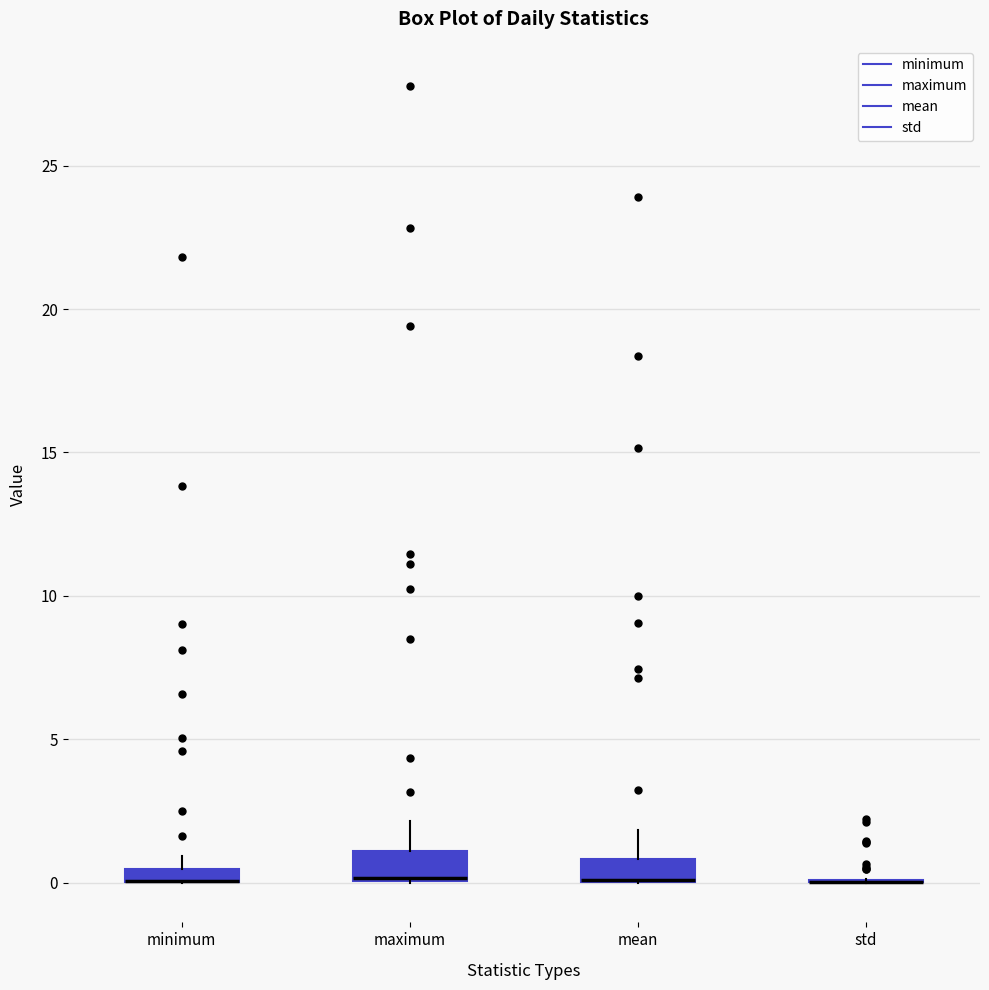

Where is the upper edge of the box for mean on the y-axis? The values are not printed on the chart, so give them approximately, as read against the axis.

1.0